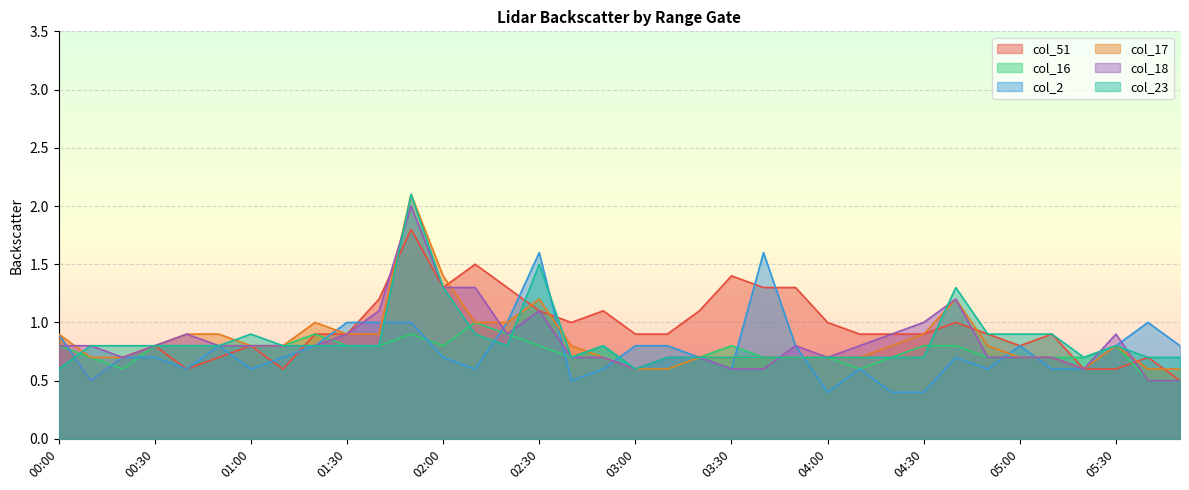

True or false: col_23 has a value of 0.8 at 00:40.

True